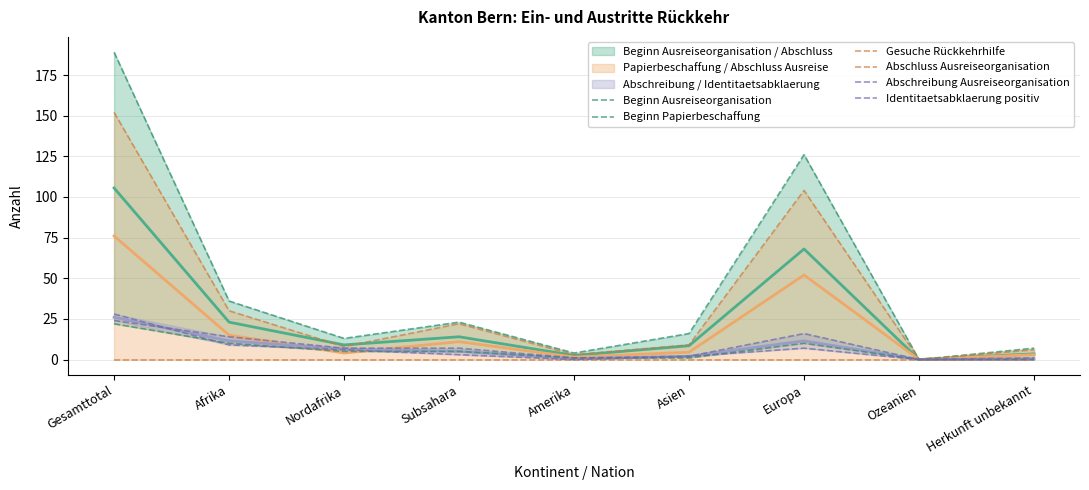

How many positive values does the Beginn Ausreiseorganisation series have?

8